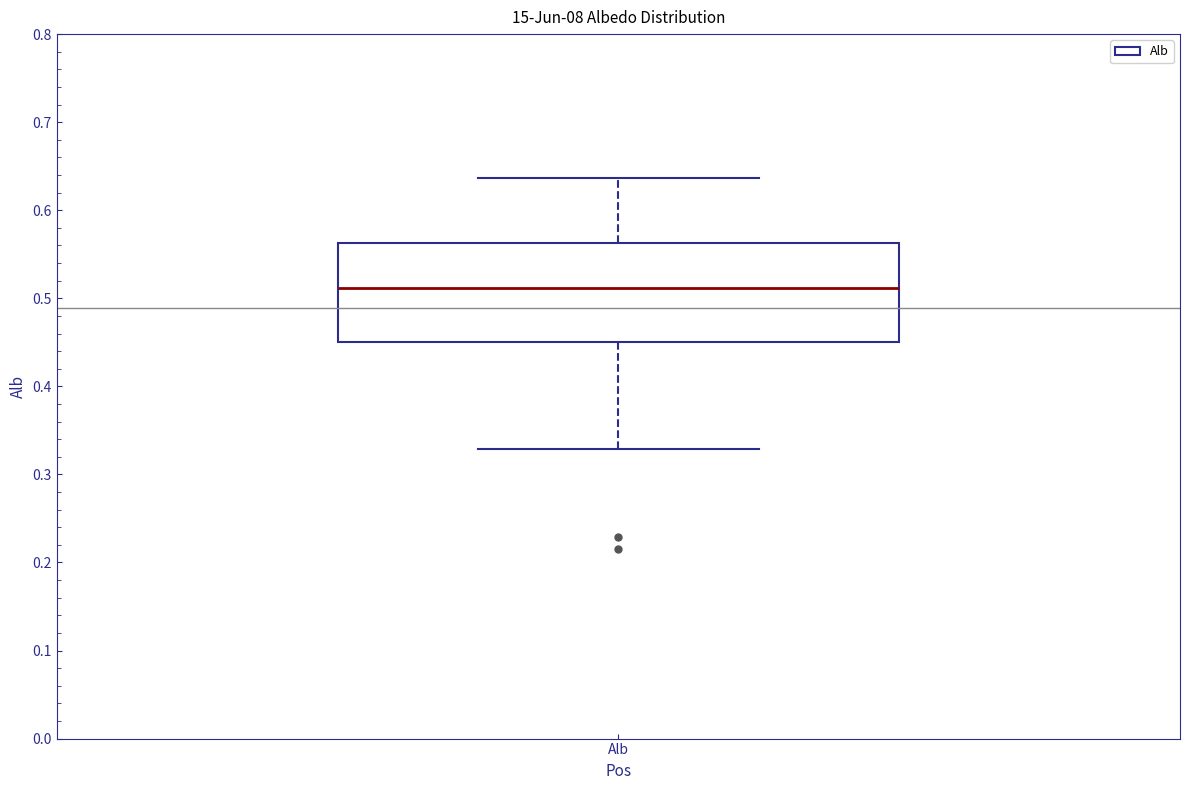

Where does the upper whisker of the box for Alb end on the y-axis? The values are not printed on the chart, so give them approximately, as read against the axis.

0.64